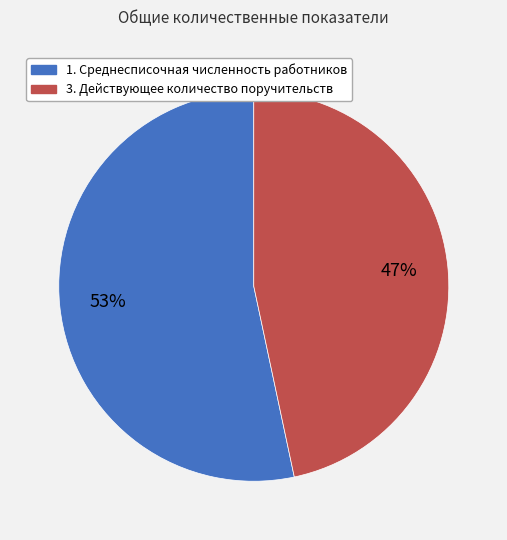

To the nearest percent, what is the average slice percentage?

50%